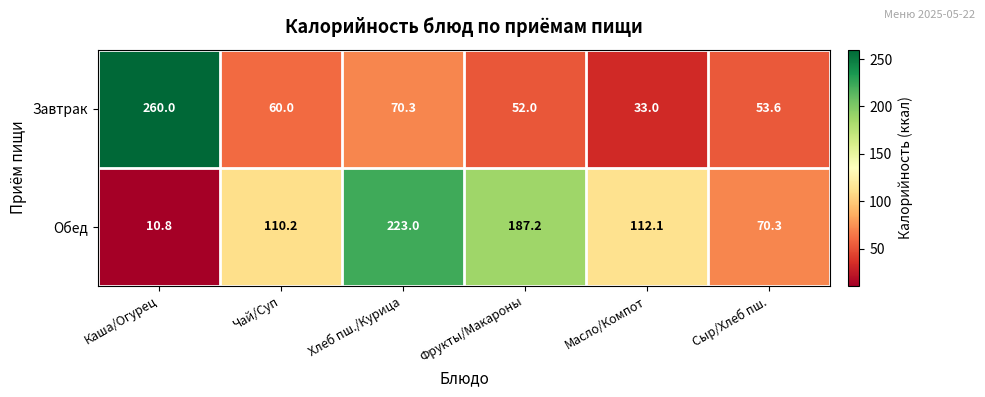

True or false: Завтрак has a value of 14.2 at Хлеб пш./Курица.

False